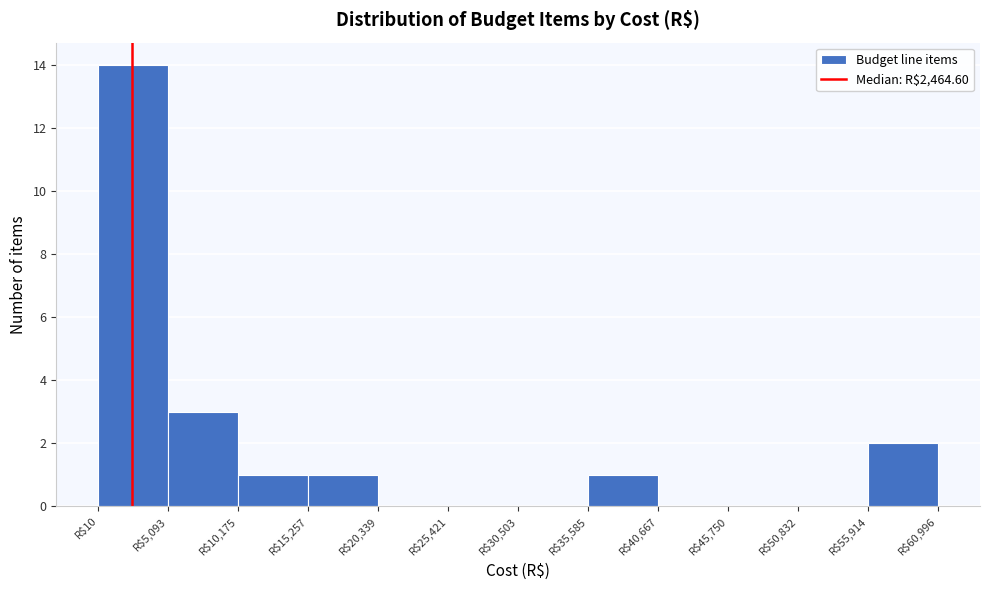

Over which range of the x-axis is the bar tallest?

0 to 5000